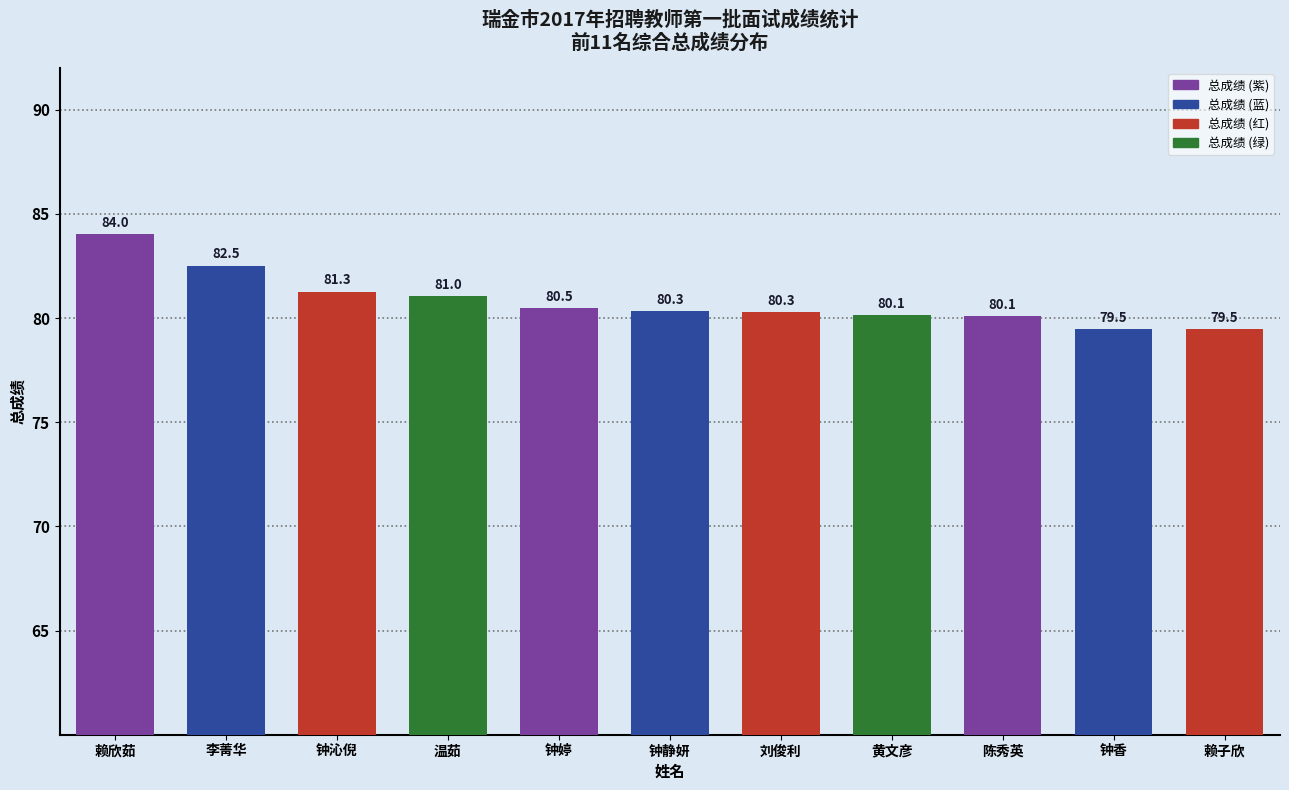

Between 温茹 and 黄文彦, which is larger?

温茹